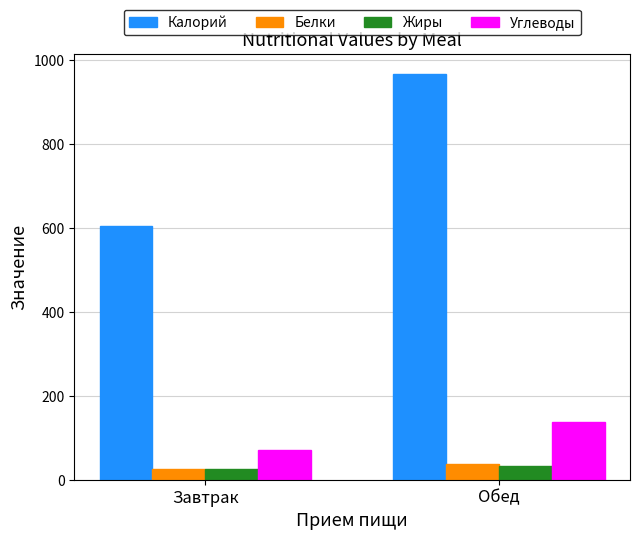

What is the sum of all Углеводы values?

209